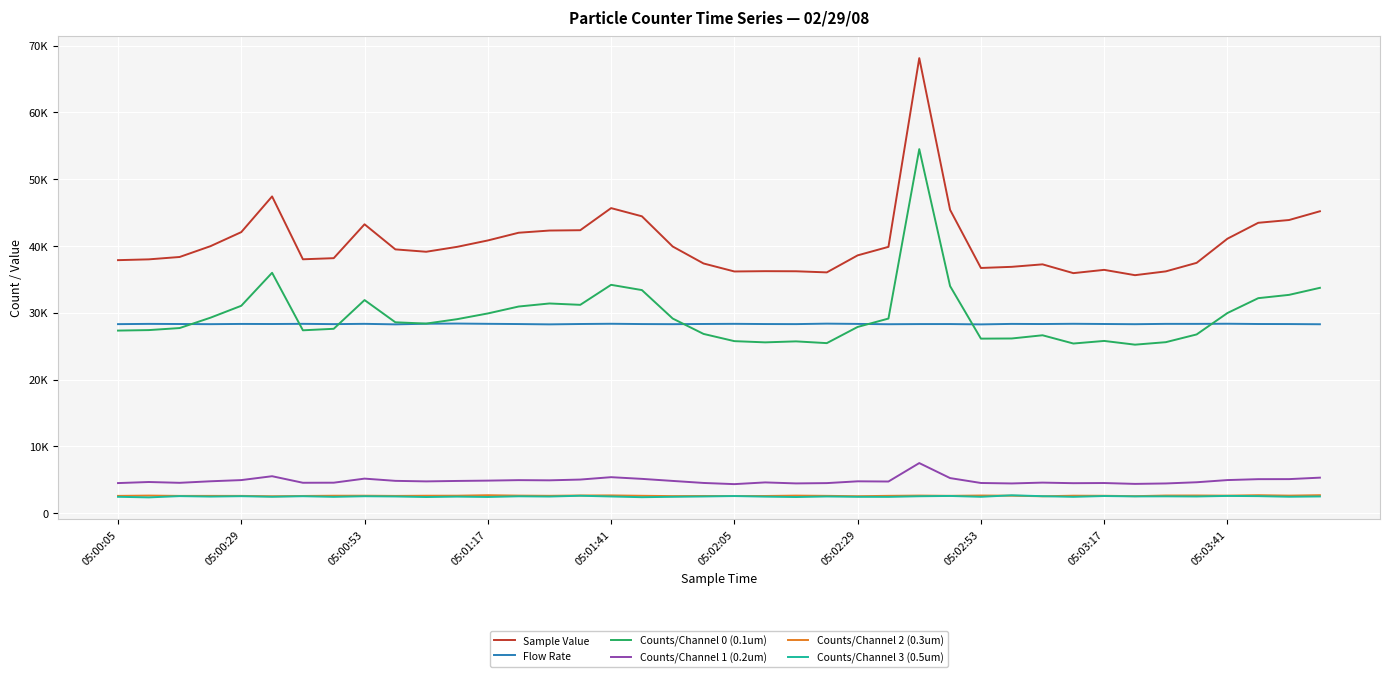

What are all the series names shown in the legend?

Sample Value, Flow Rate, Counts/Channel 0 (0.1um), Counts/Channel 1 (0.2um), Counts/Channel 2 (0.3um), Counts/Channel 3 (0.5um)